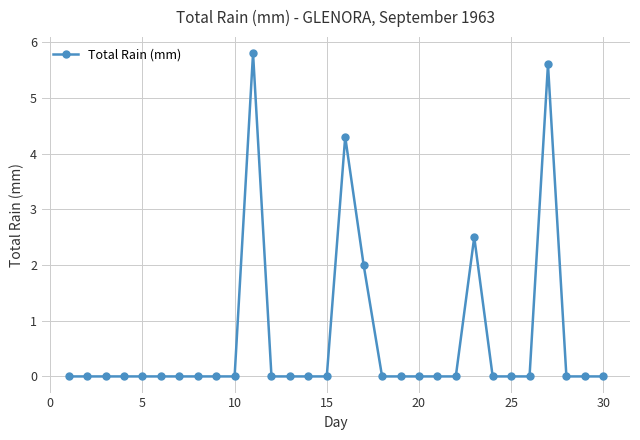

What is the average value?

0.7